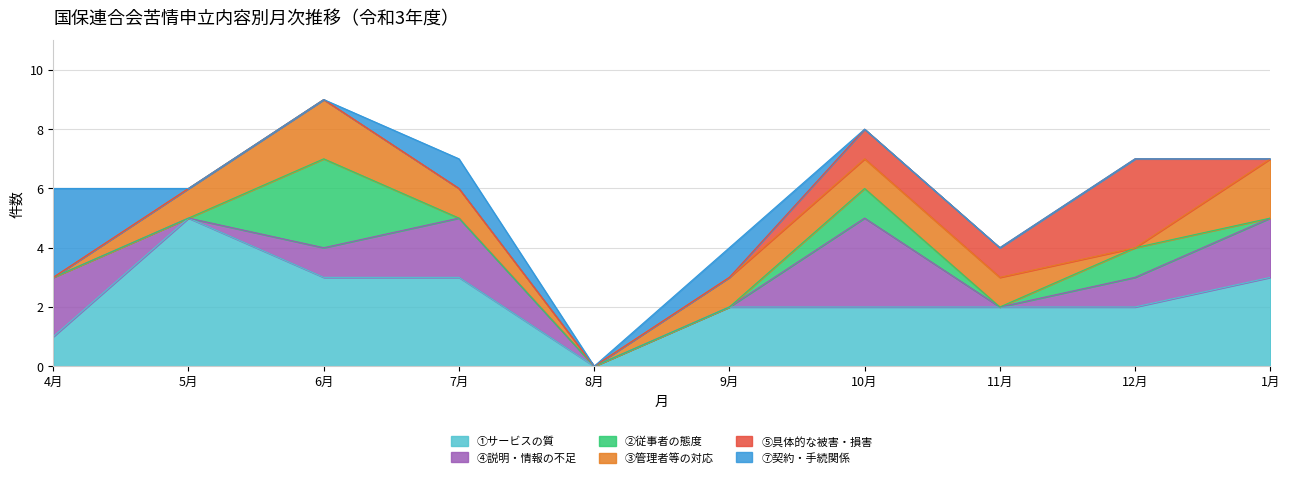

What is the difference between the highest and lowest values at 9月?

2